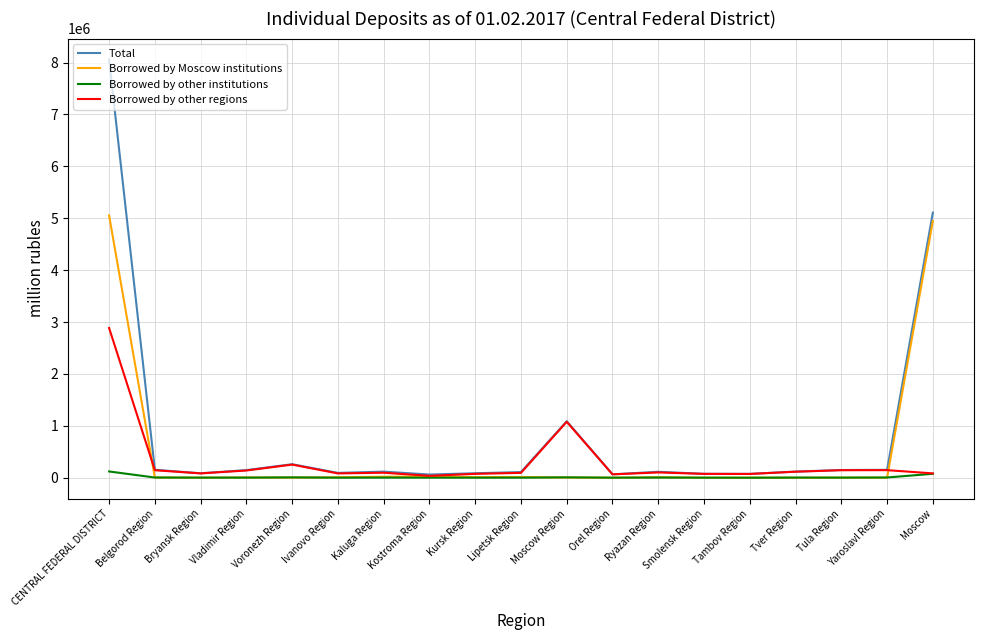

List the series in order of their peak value, highest first.

Total, Borrowed by Moscow institutions, Borrowed by other regions, Borrowed by other institutions